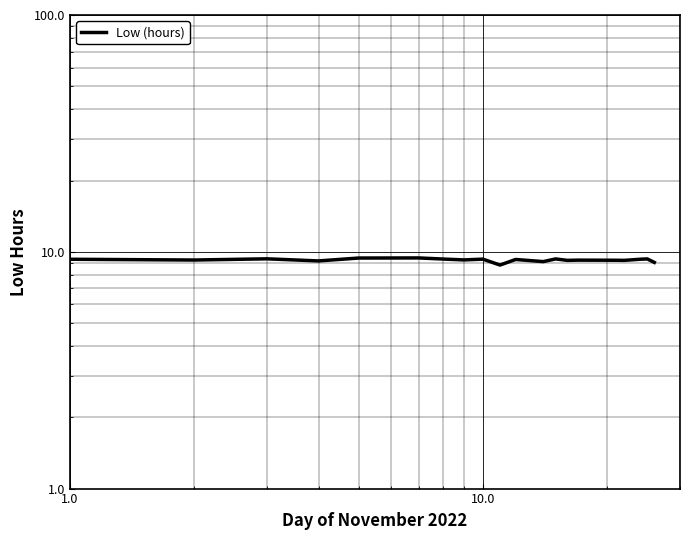

Is it true that the value at 16 is 12.0?

False